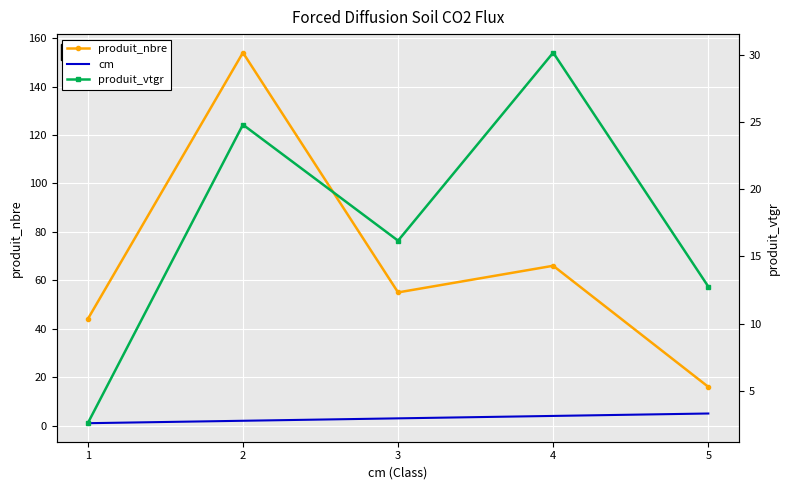

What value does the produit_vtgr series have at 4?

30.1